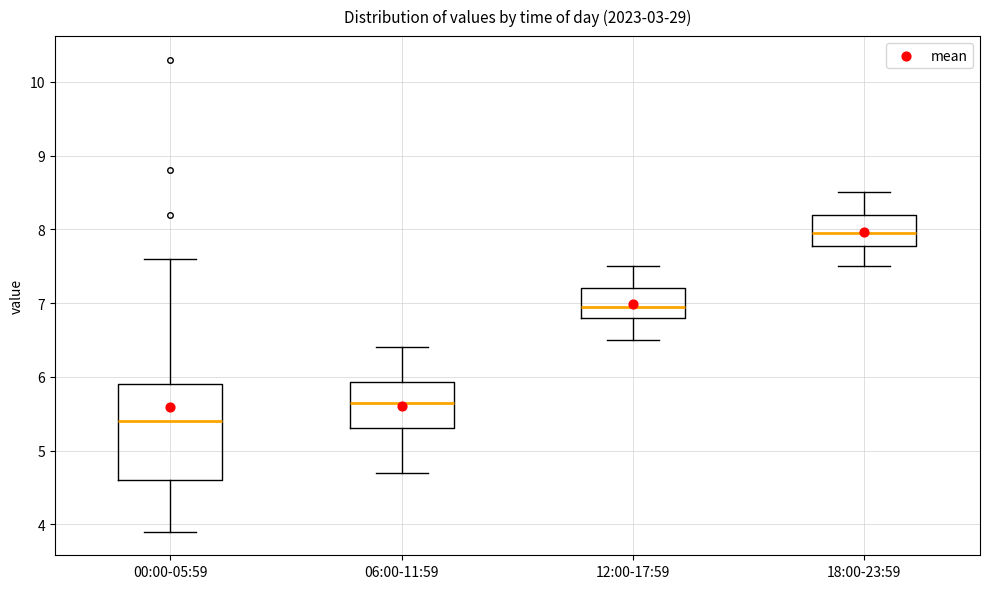

Which box has the lowest median line?

00:00-05:59